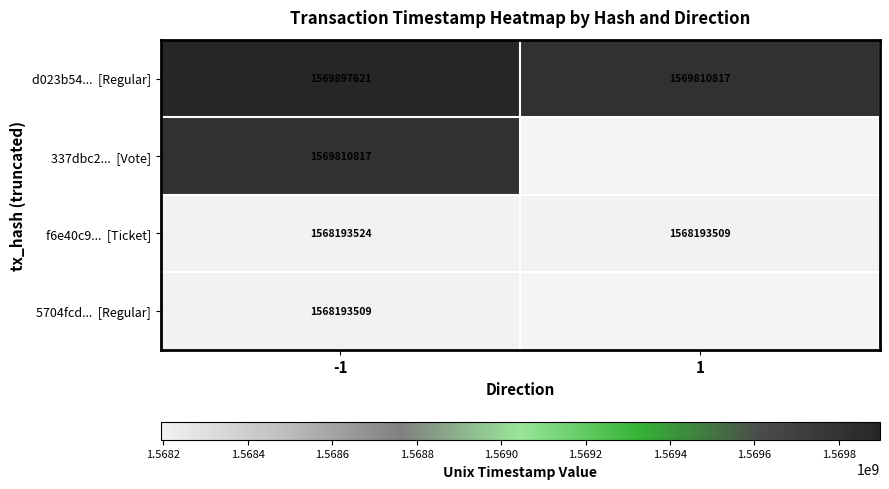

What is the spread (max minus min) of values at -1?

1704112